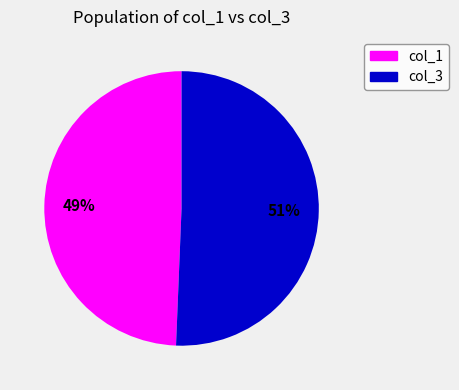

Is there a majority slice in this chart?

Yes